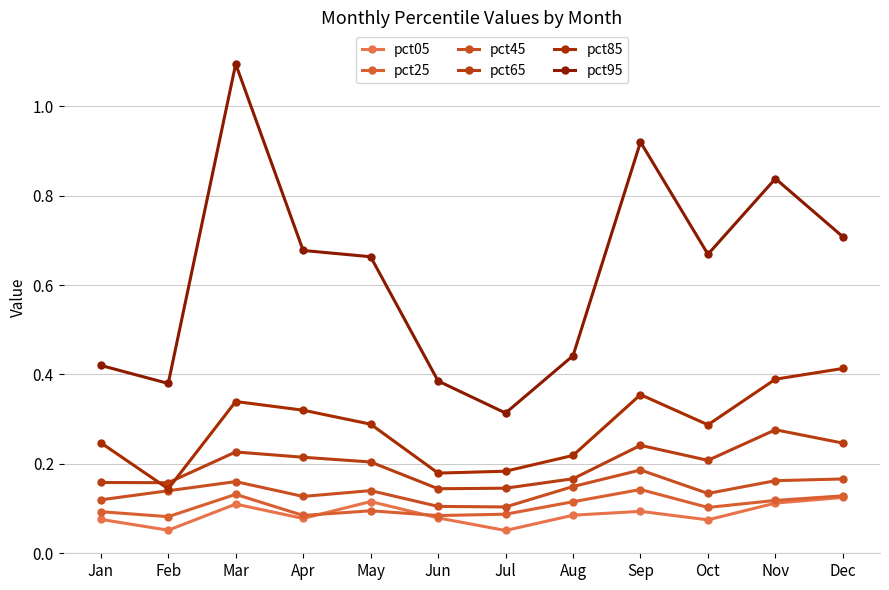

The value of pct05 at Nov is 0.1. True or false?

True